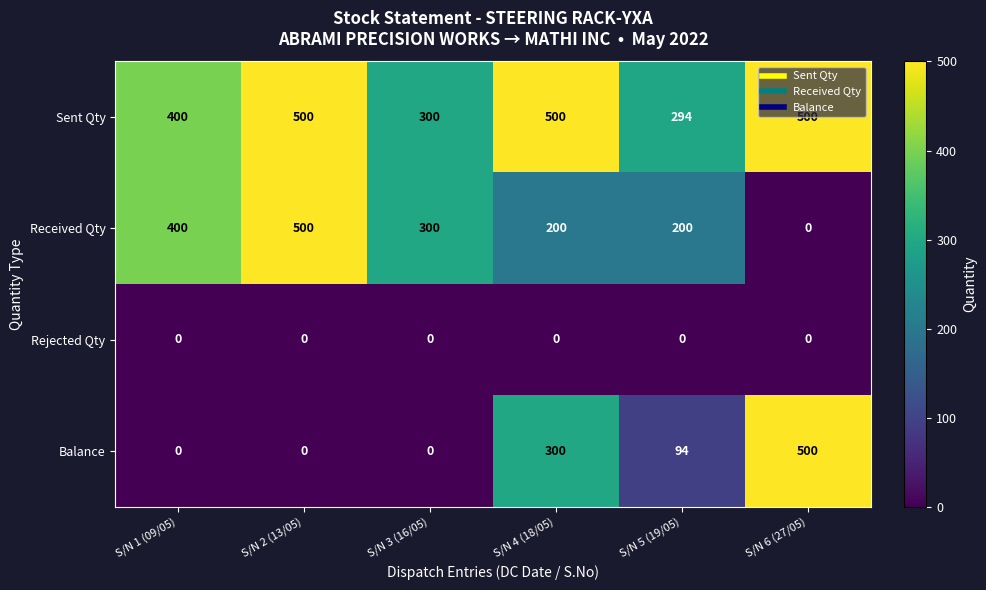

At which label does Balance first exceed 94?

S/N 4 (18/05)